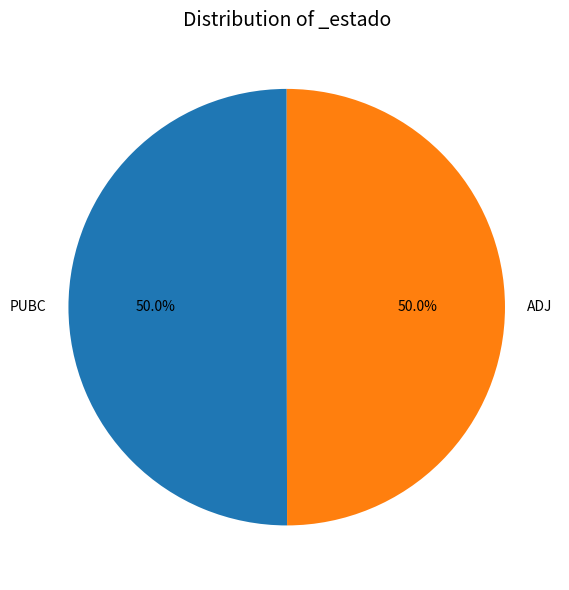

What is the ratio of the value at ADJ to the value at PUBC?

1.0